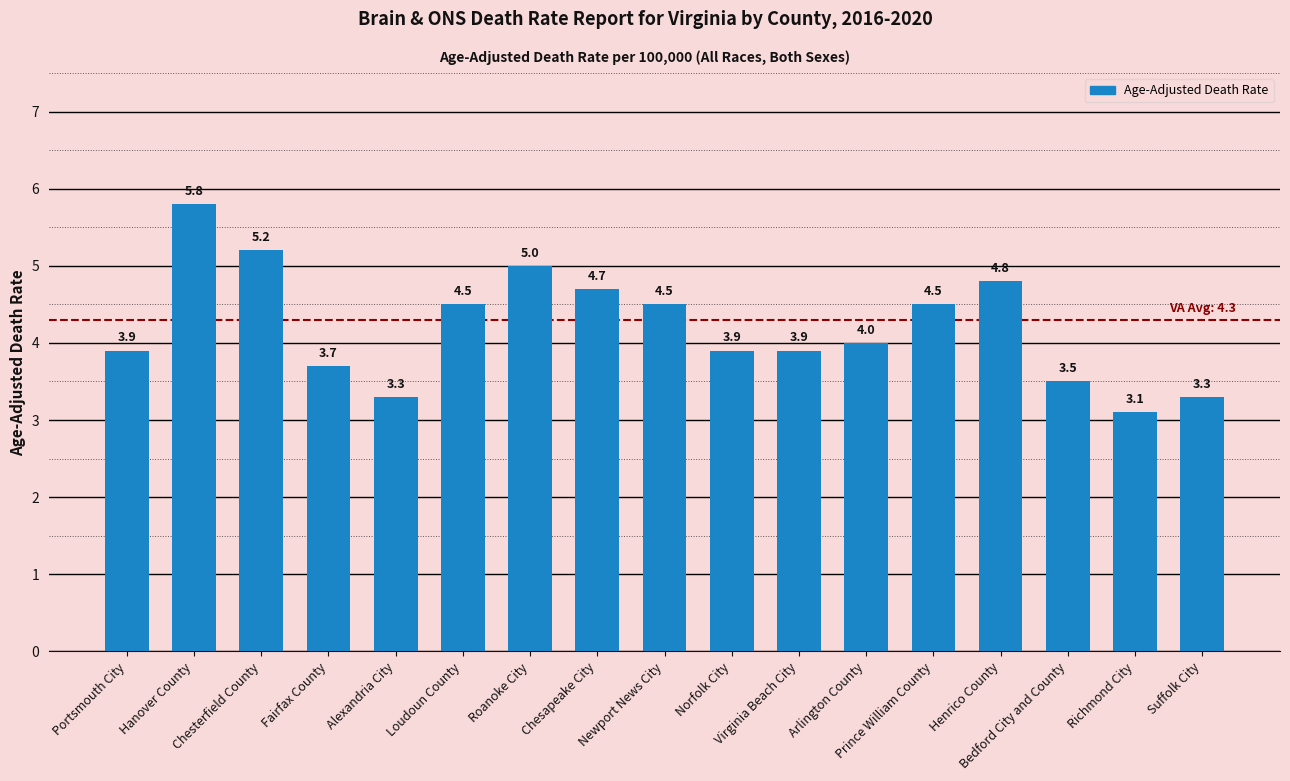

Which has a higher value, Bedford City and County or Virginia Beach City?

Virginia Beach City